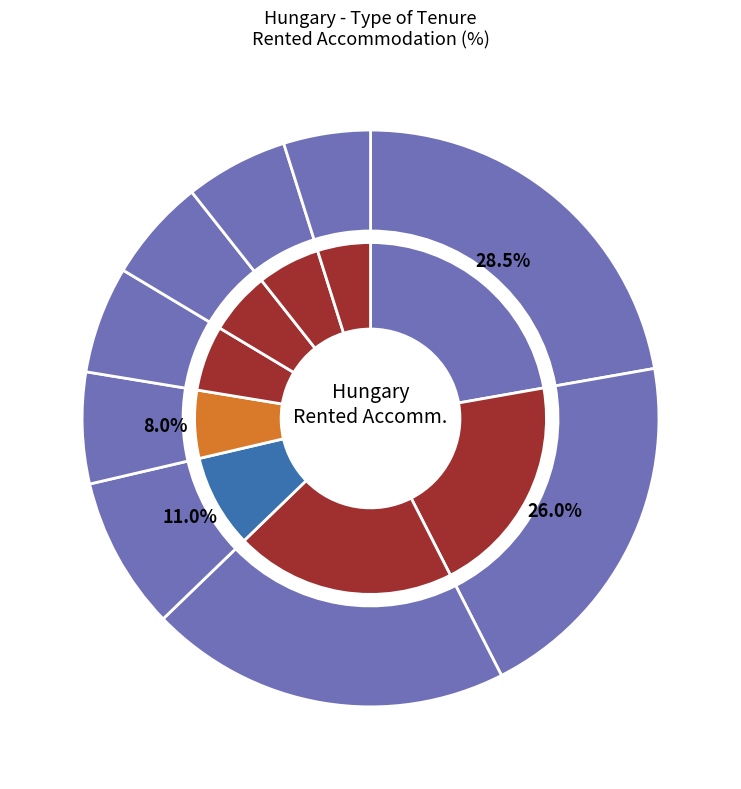

The 2002 slice represents 6% of the pie. True or false?

True